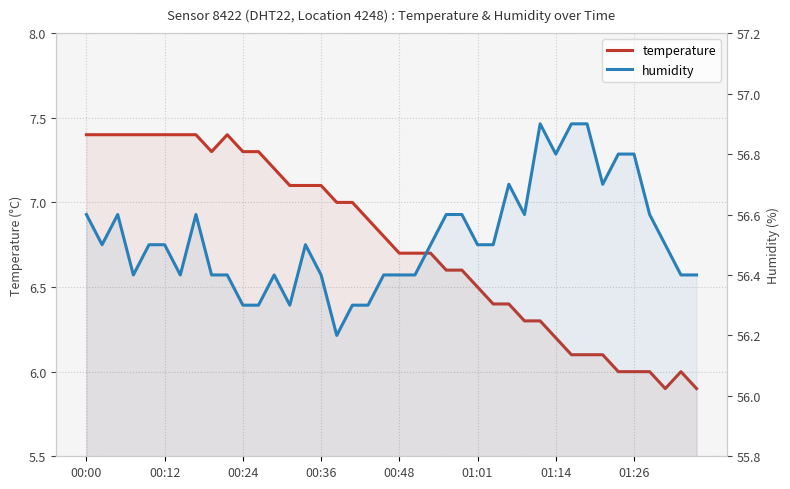

What is the sum of the humidity values at 21 and 00:36?

112.8